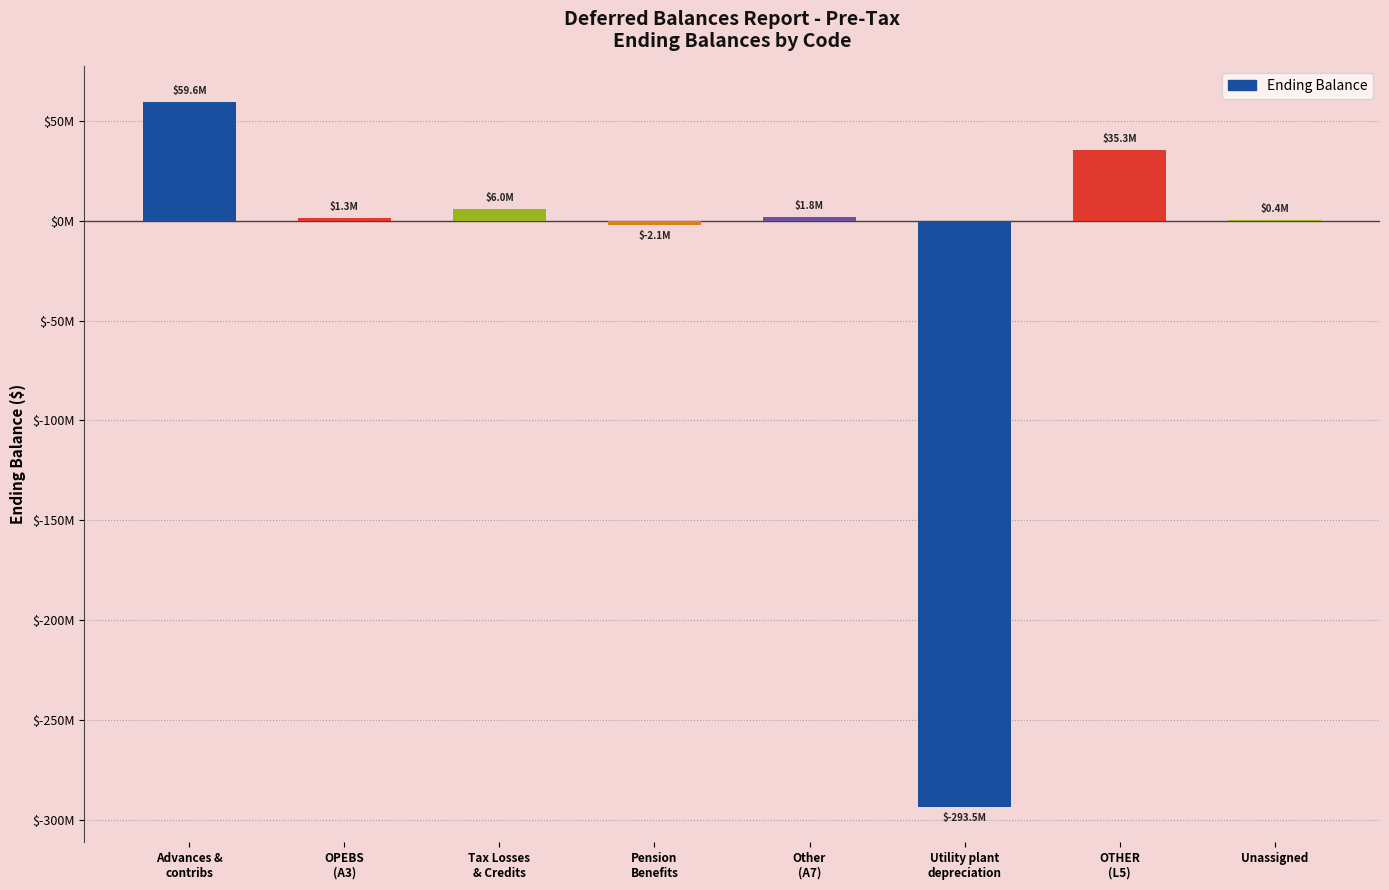

Are the bars horizontal?

No